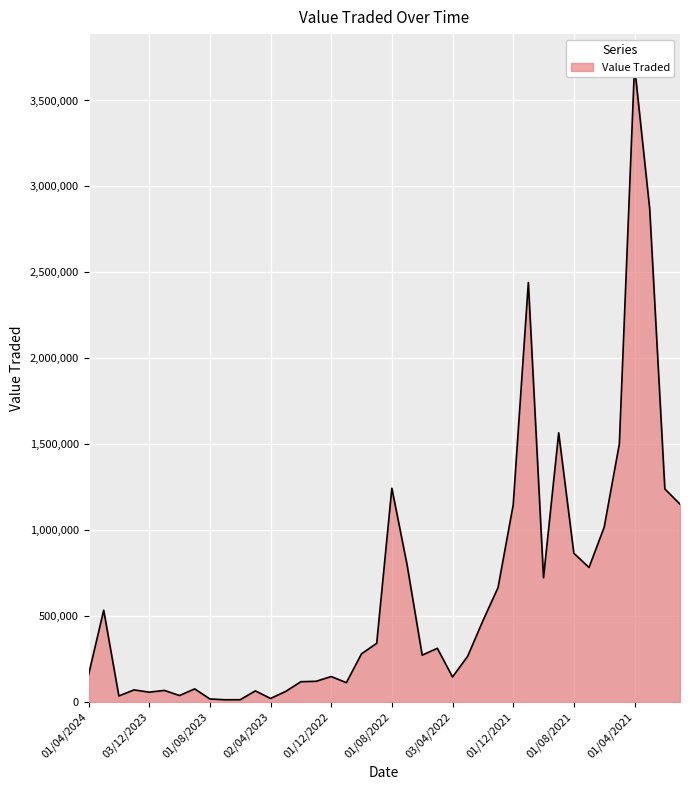

How many data points are above 280998?

19